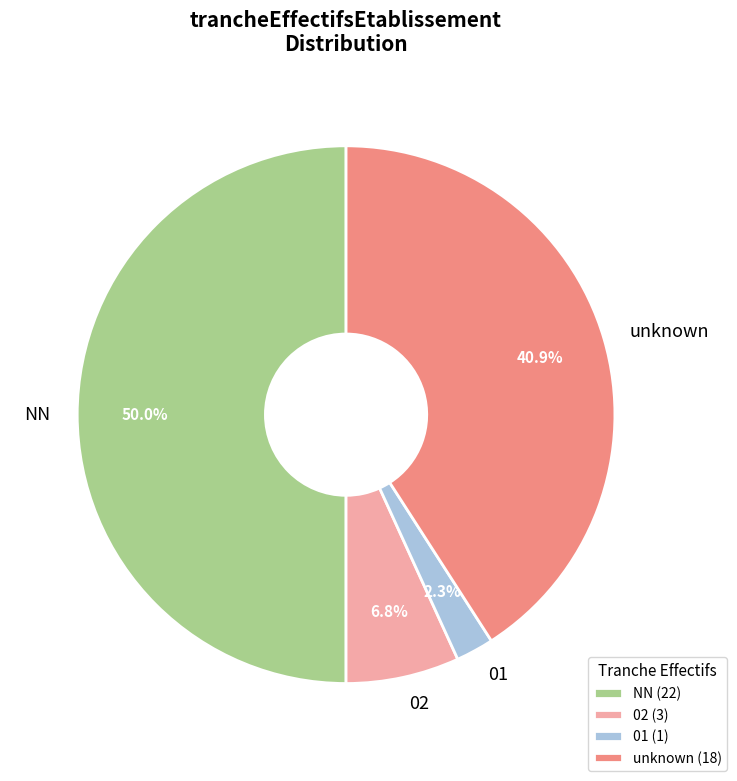

Which has a higher value, NN or unknown?

NN